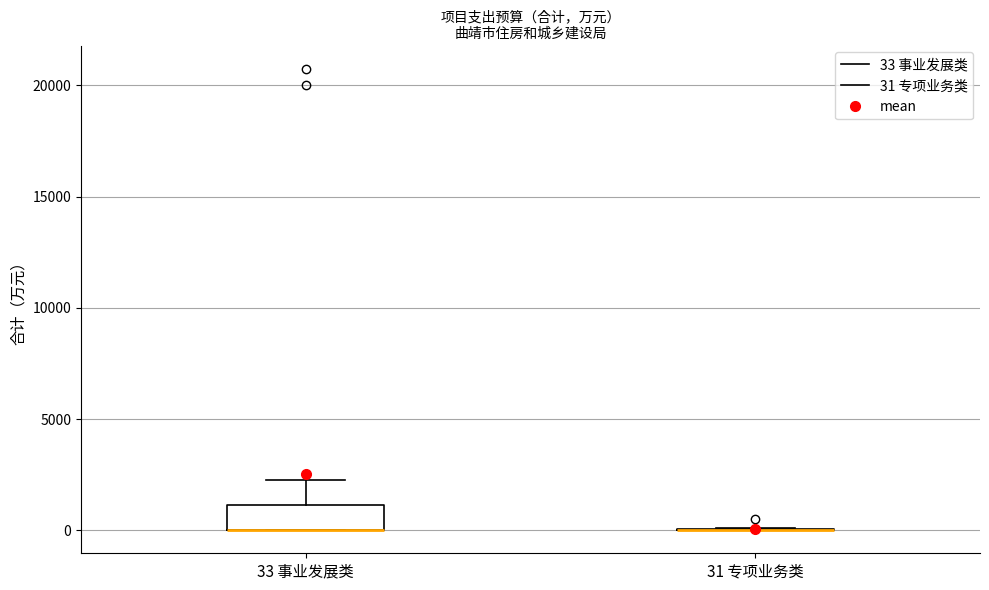

Reading left to right, read every box against the y-axis: the position of its median line, the range the box covers, and the ends of its whiskers. The values are not printed on the chart, so give them approximately, as read against the axis.

33 事业发展类: median 0 (drawn on the box's lower edge), box 0 to 1000, whiskers 0 to 2500
31 专项业务类: box collapsed to a line at 0, whiskers 0 to 0